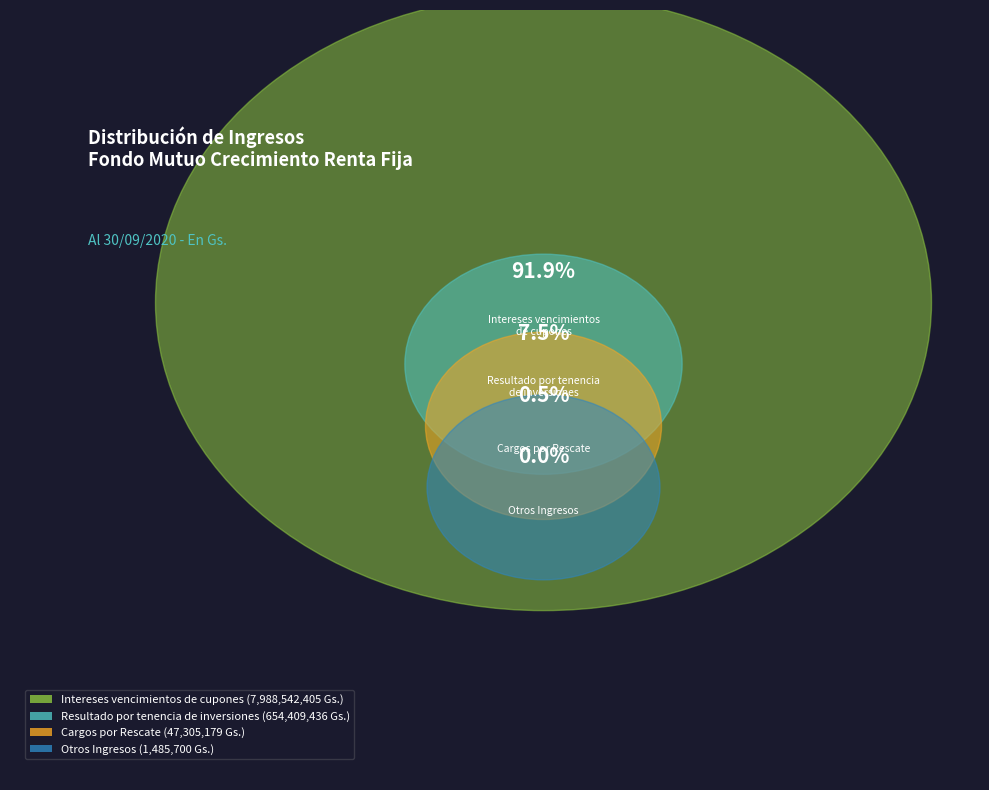

What is the ratio of the value at Resultado por tenencia
de inversiones to the value at Cargos por Rescate?

13.8